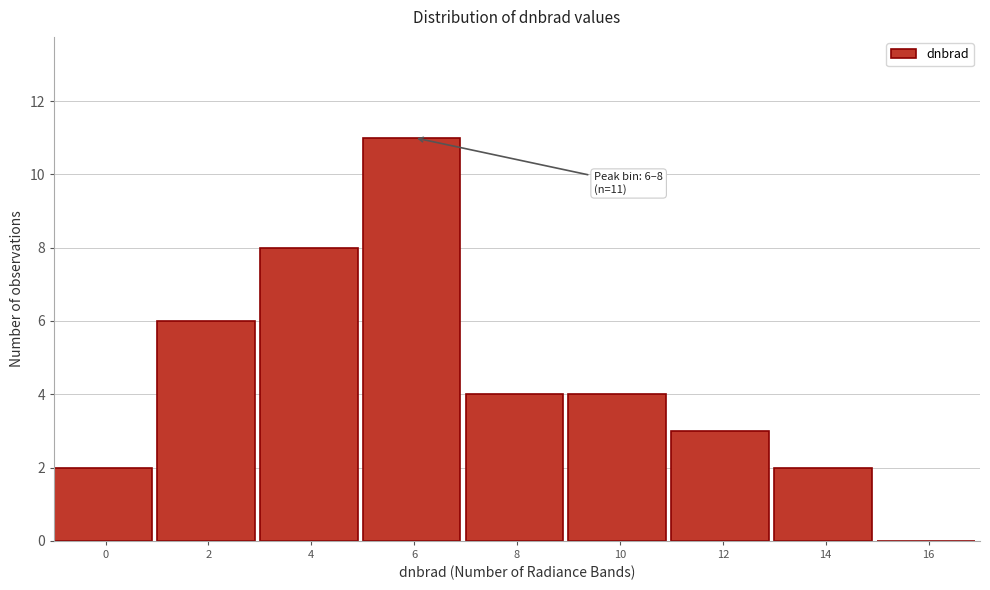

Reading left to right, what are all the values shown in this chart?

0=2	2=6	4=8	6=11	8=4	10=4	12=3	14=2	16=0